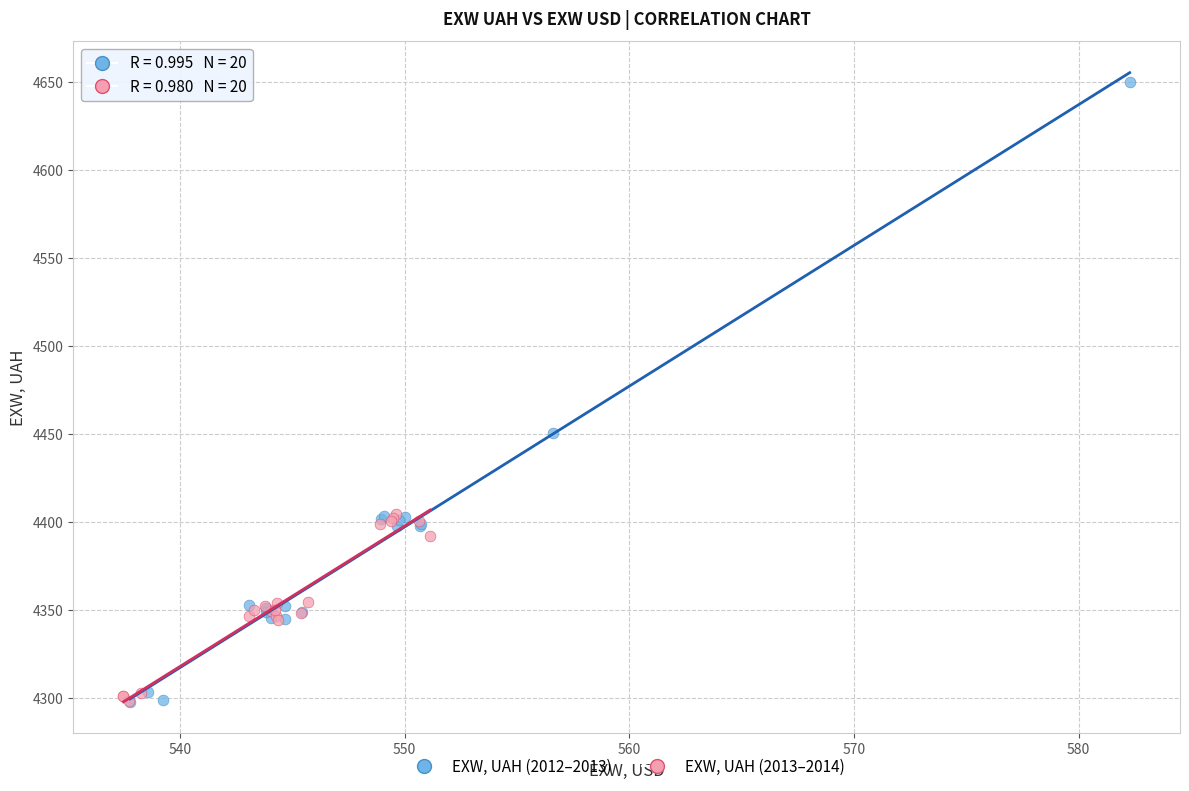

Which series has the widest spread of Y values?

EXW, UAH (2012–2013)